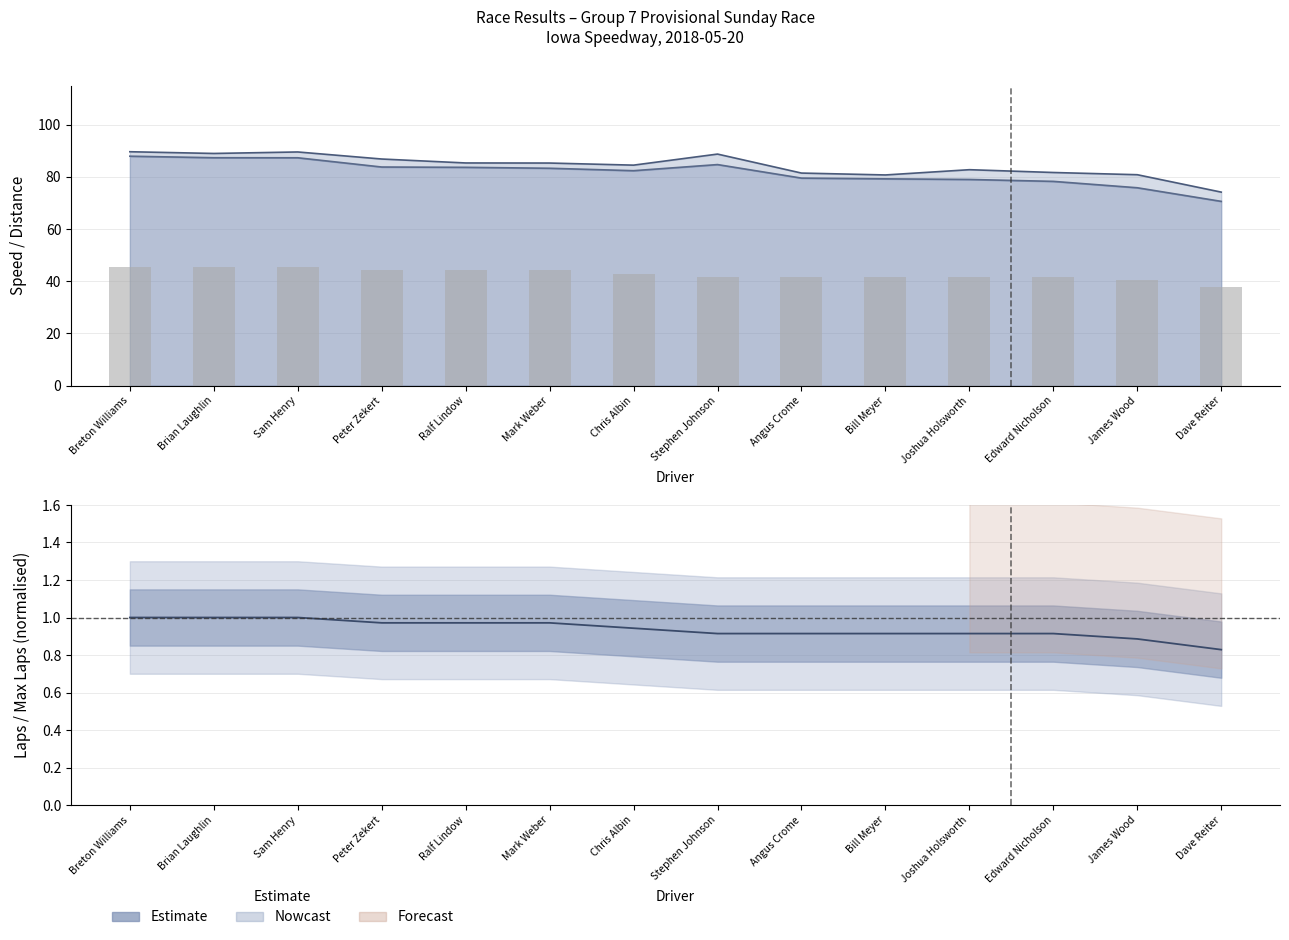

What is the ratio of the value at Stephen Johnson to the value at Bill Meyer?

1.0